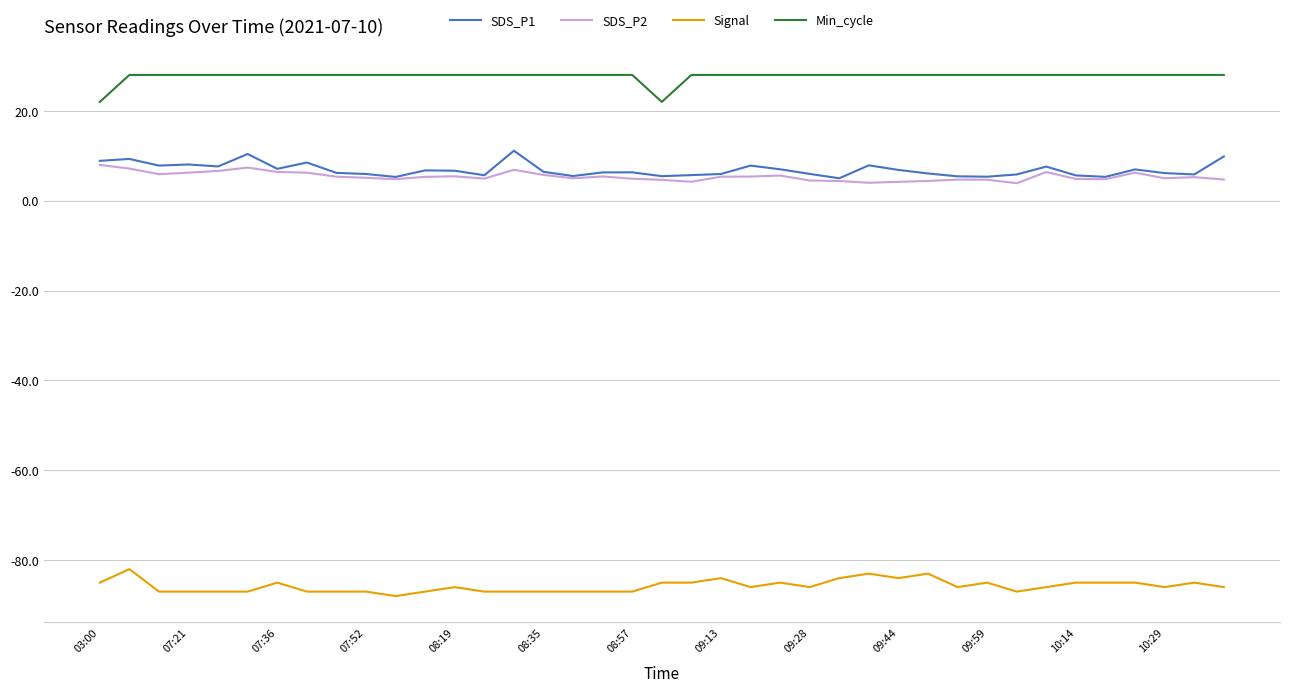

What is the sum of all SDS_P1 values?

267.6